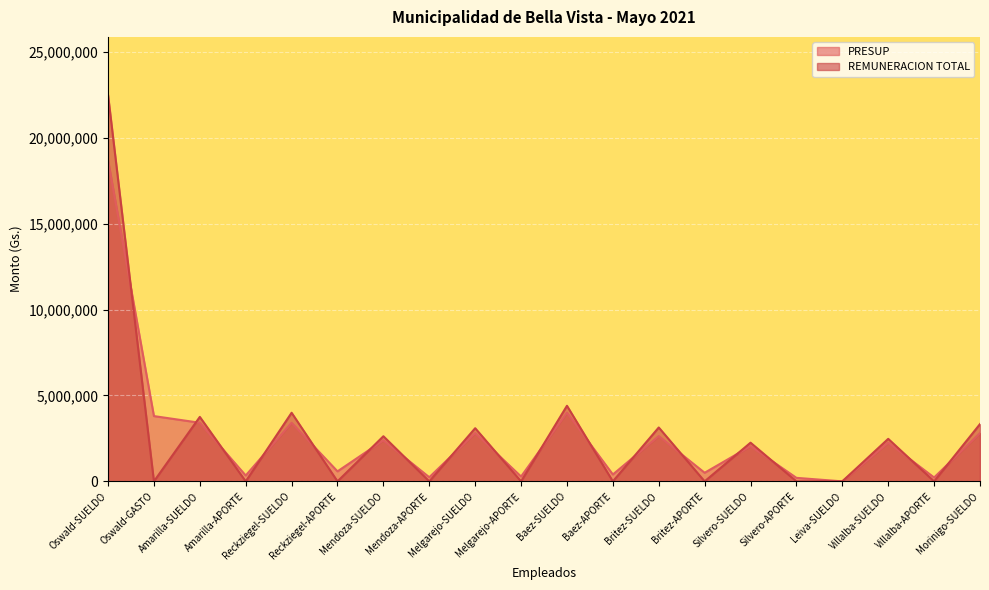

How many values in REMUNERACION TOTAL are above zero?

10